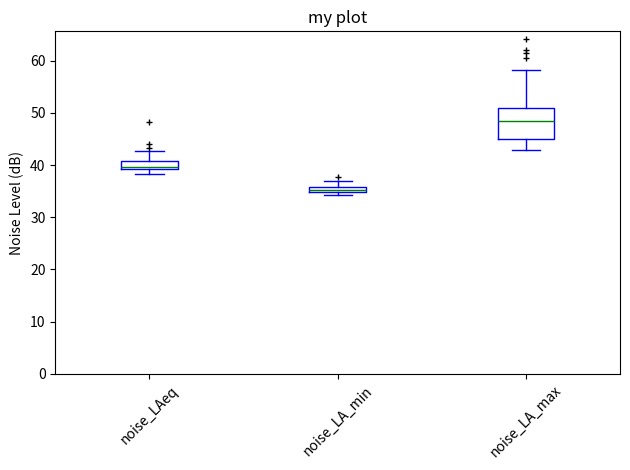

Where does the upper whisker of the box for noise_LA_max end on the y-axis? The values are not printed on the chart, so give them approximately, as read against the axis.

58